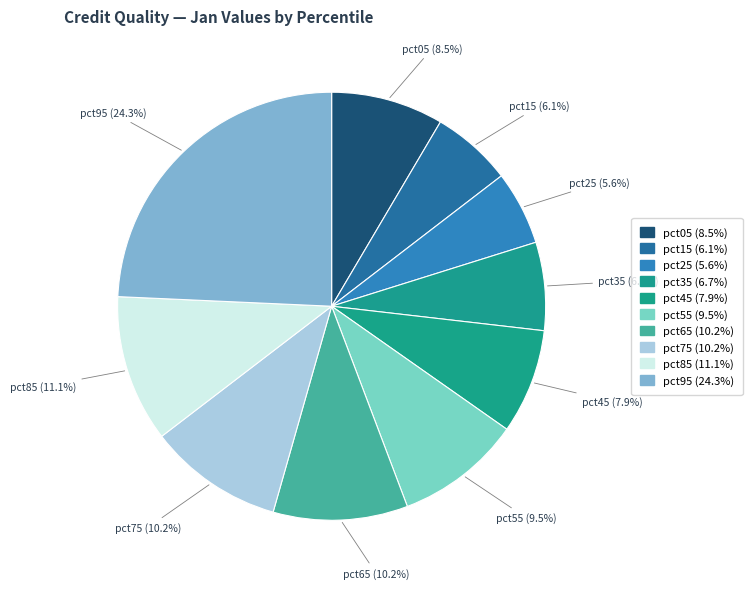

How many slices are in this pie chart?

10